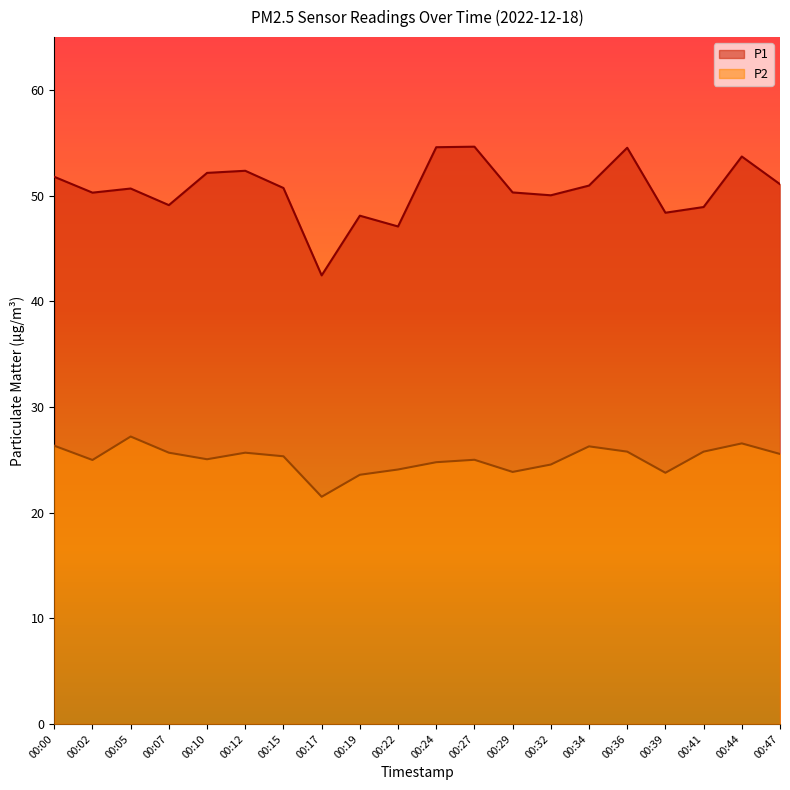

Is it true that P1 equals 32.4 at 00:10?

False